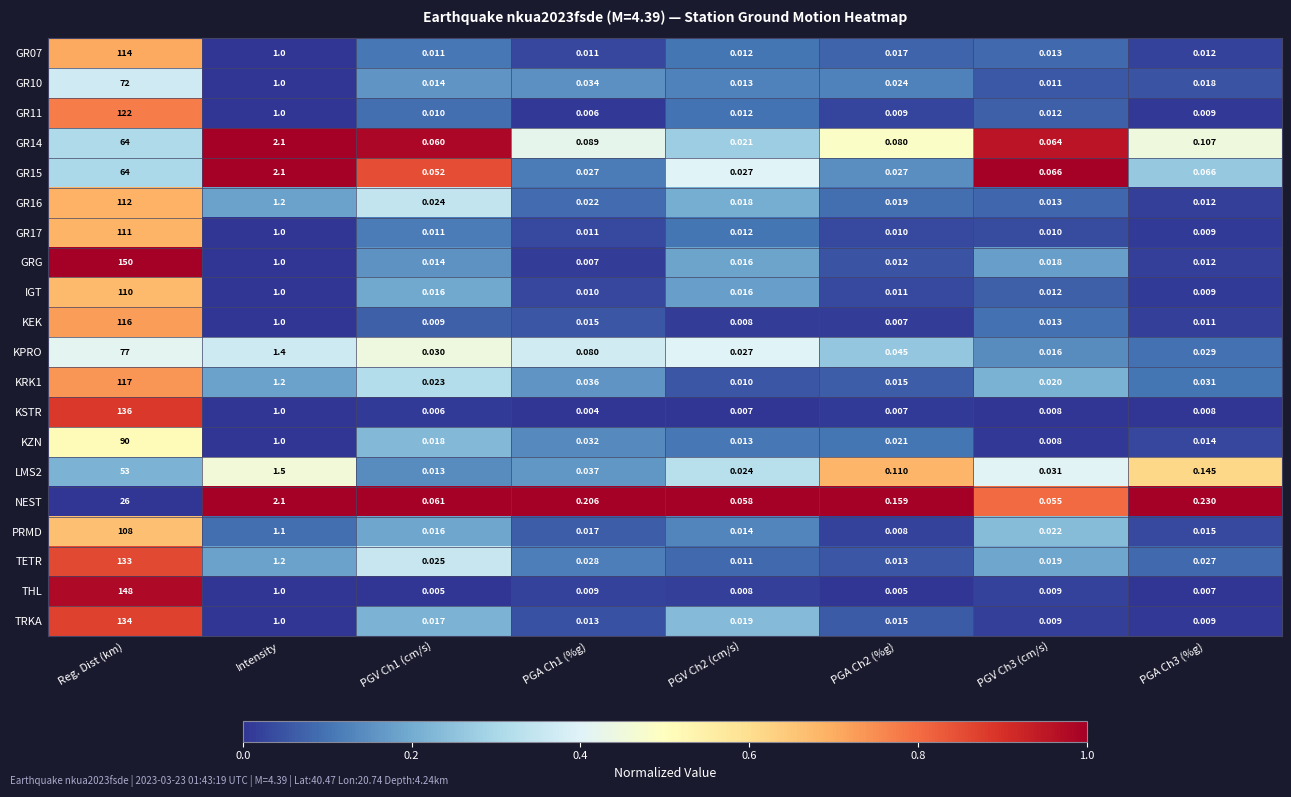

Which category has the lowest value across all series?

PGA Ch1 (%g)